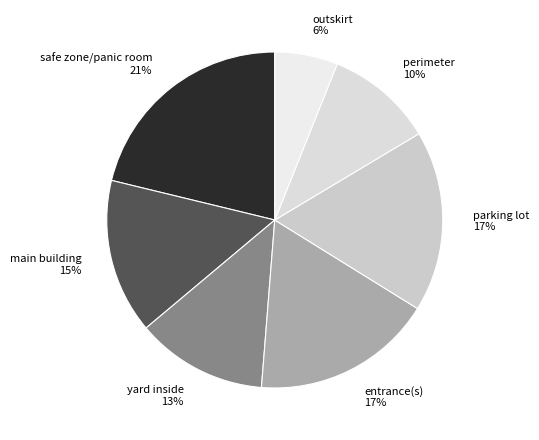

Combined, do outskirt 6% and perimeter 10% account for over 50%?

No